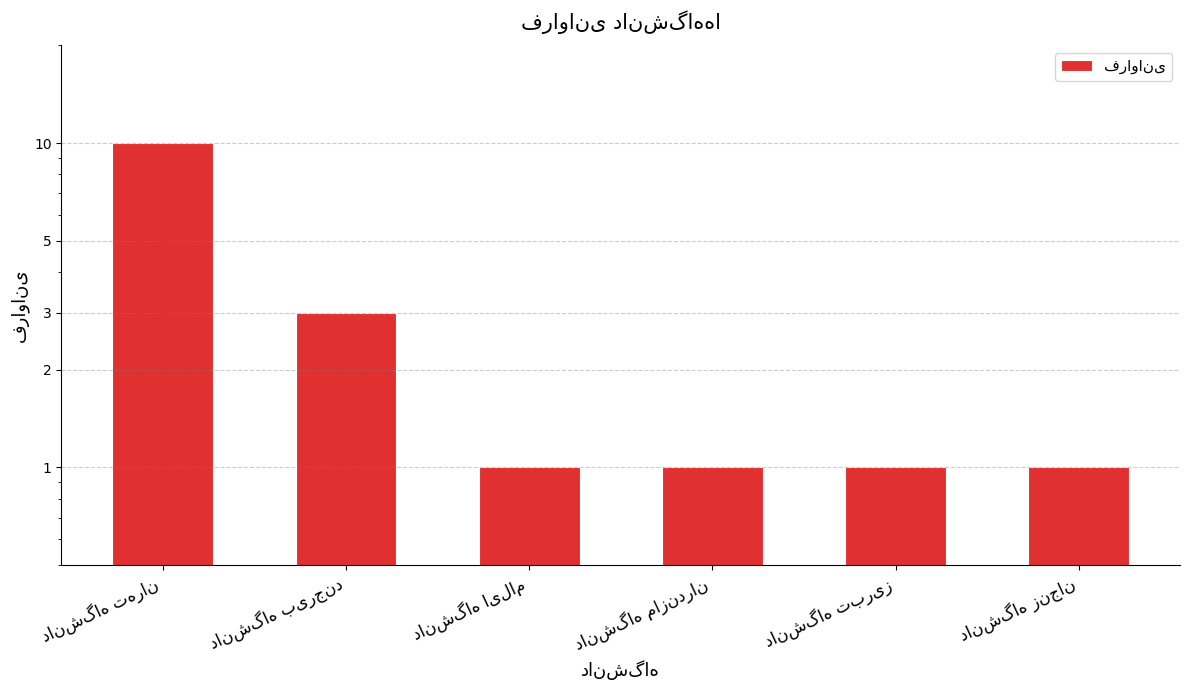

What is the greatest value displayed?

10